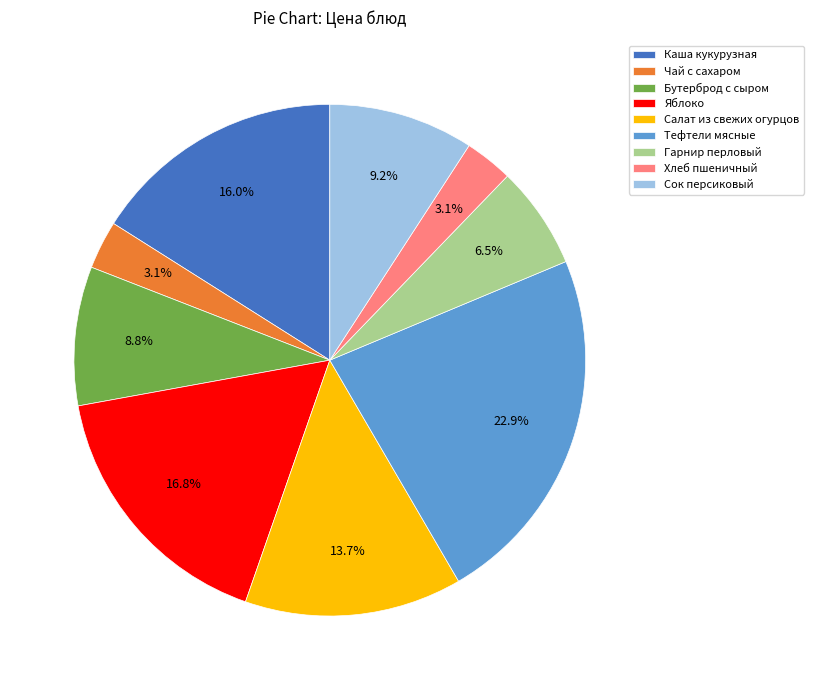

Which category has the biggest portion of the pie?

Тефтели мясные